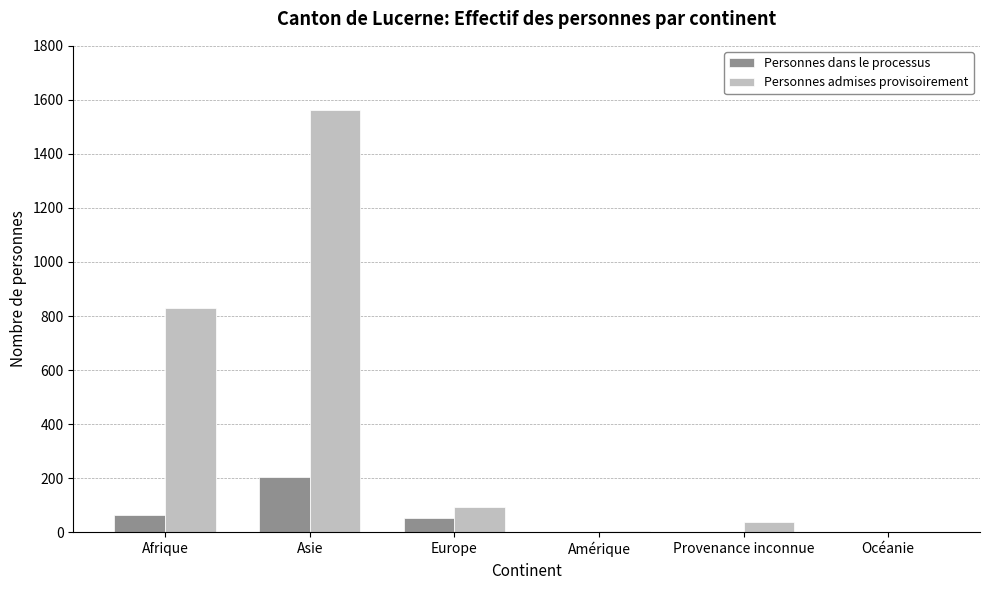

Where is Personnes admises provisoirement nearest to the value 781?

Afrique